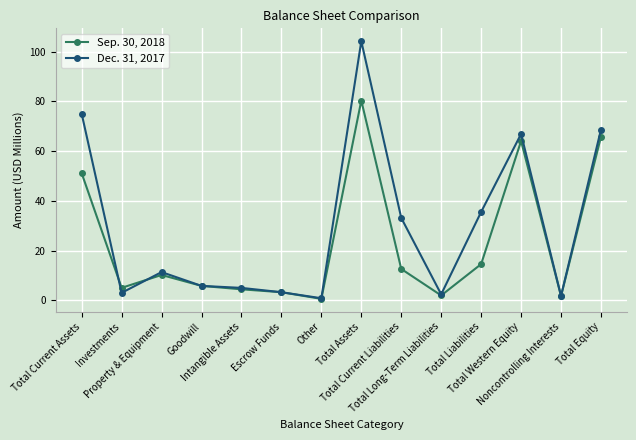

What is the highest value of the Sep. 30, 2018 series?

80.4